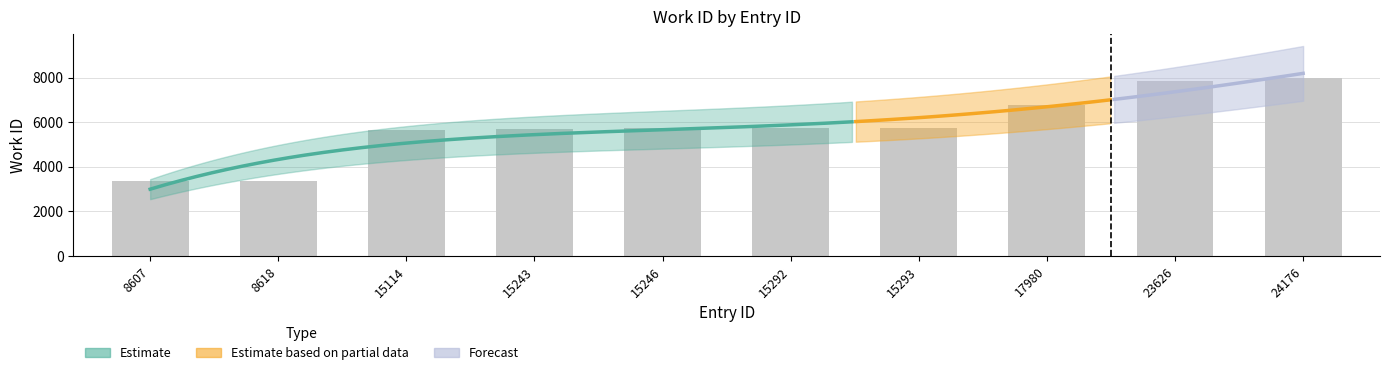

What is the value of the 6th bar from the left?

5732